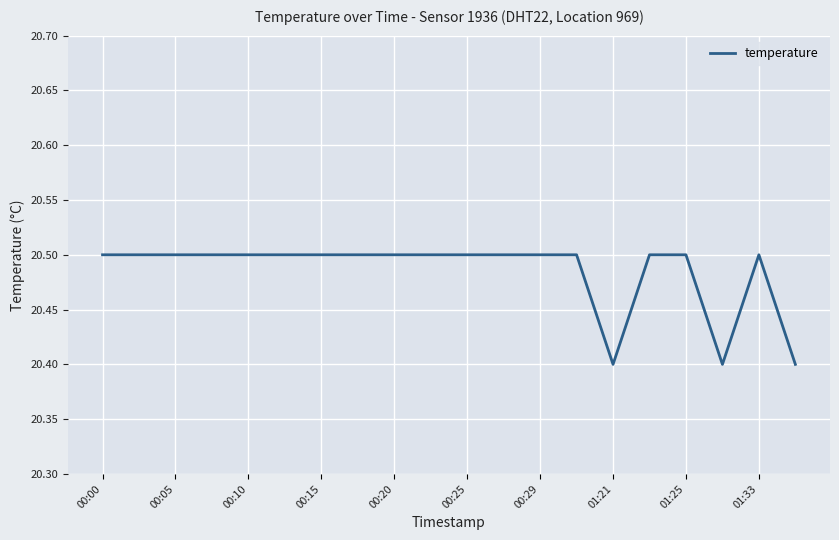

What is the maximum value shown in the chart?

20.5